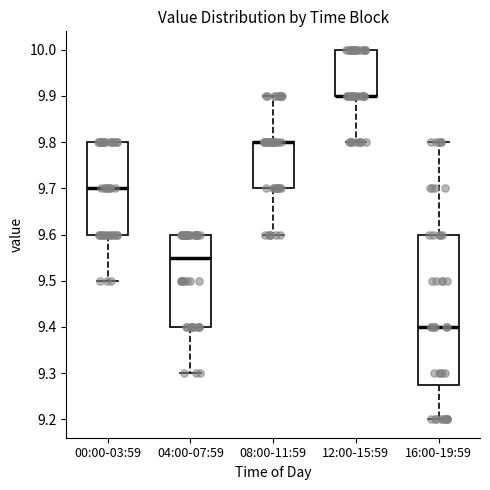

Which box is the tallest, from its lower edge to its upper edge?

16:00-19:59